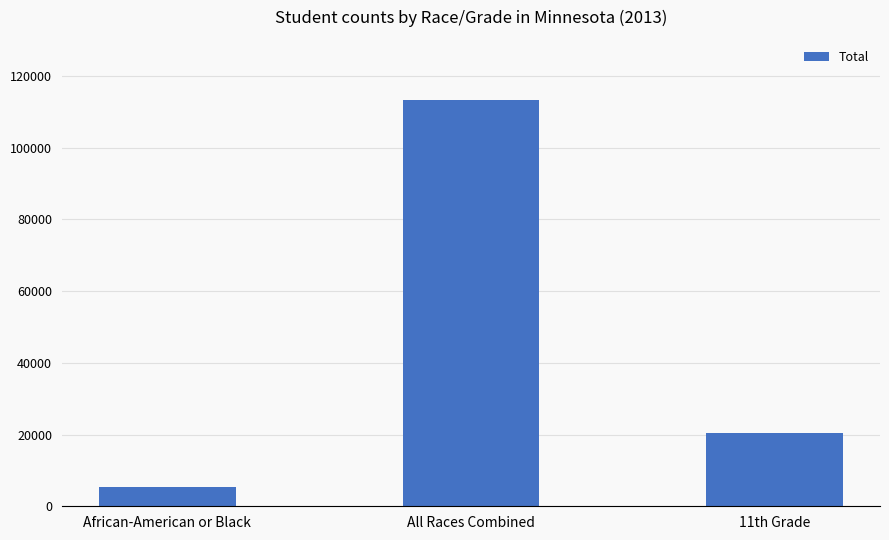

The chart shows a value of 20549 at 11th Grade. True or false?

True